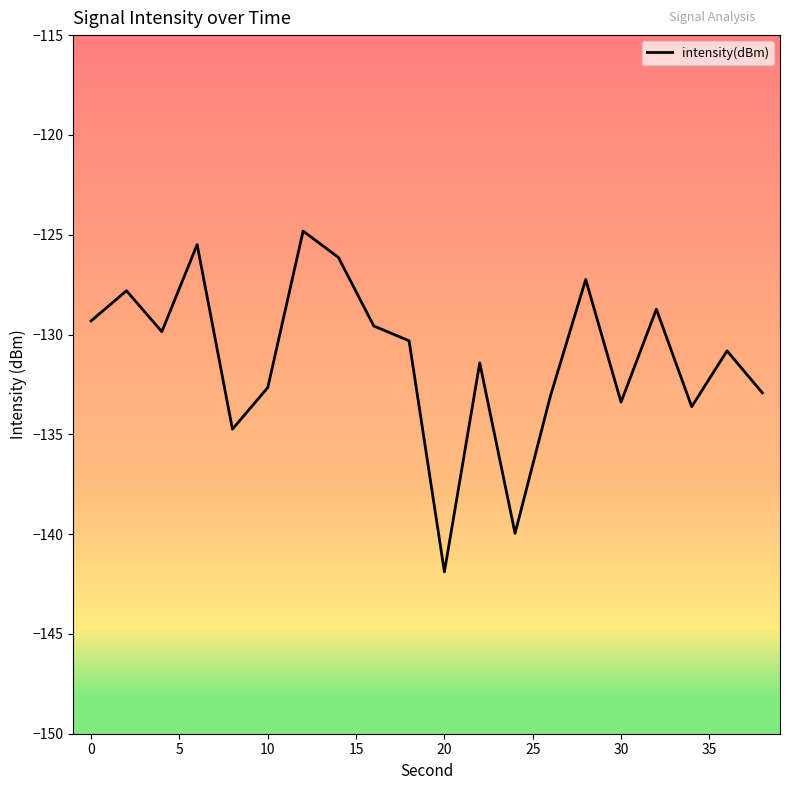

What is the difference between the maximum and minimum values?

17.1